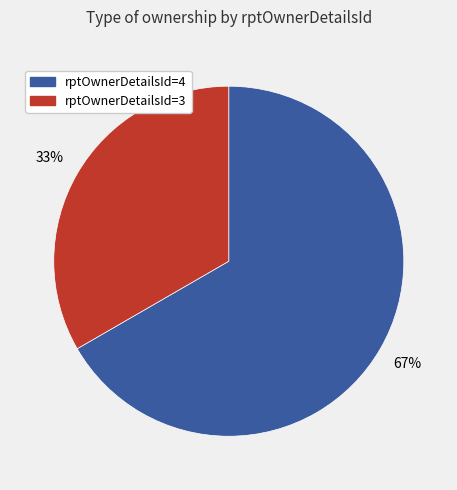

To the nearest percent, what is the average slice percentage?

50%